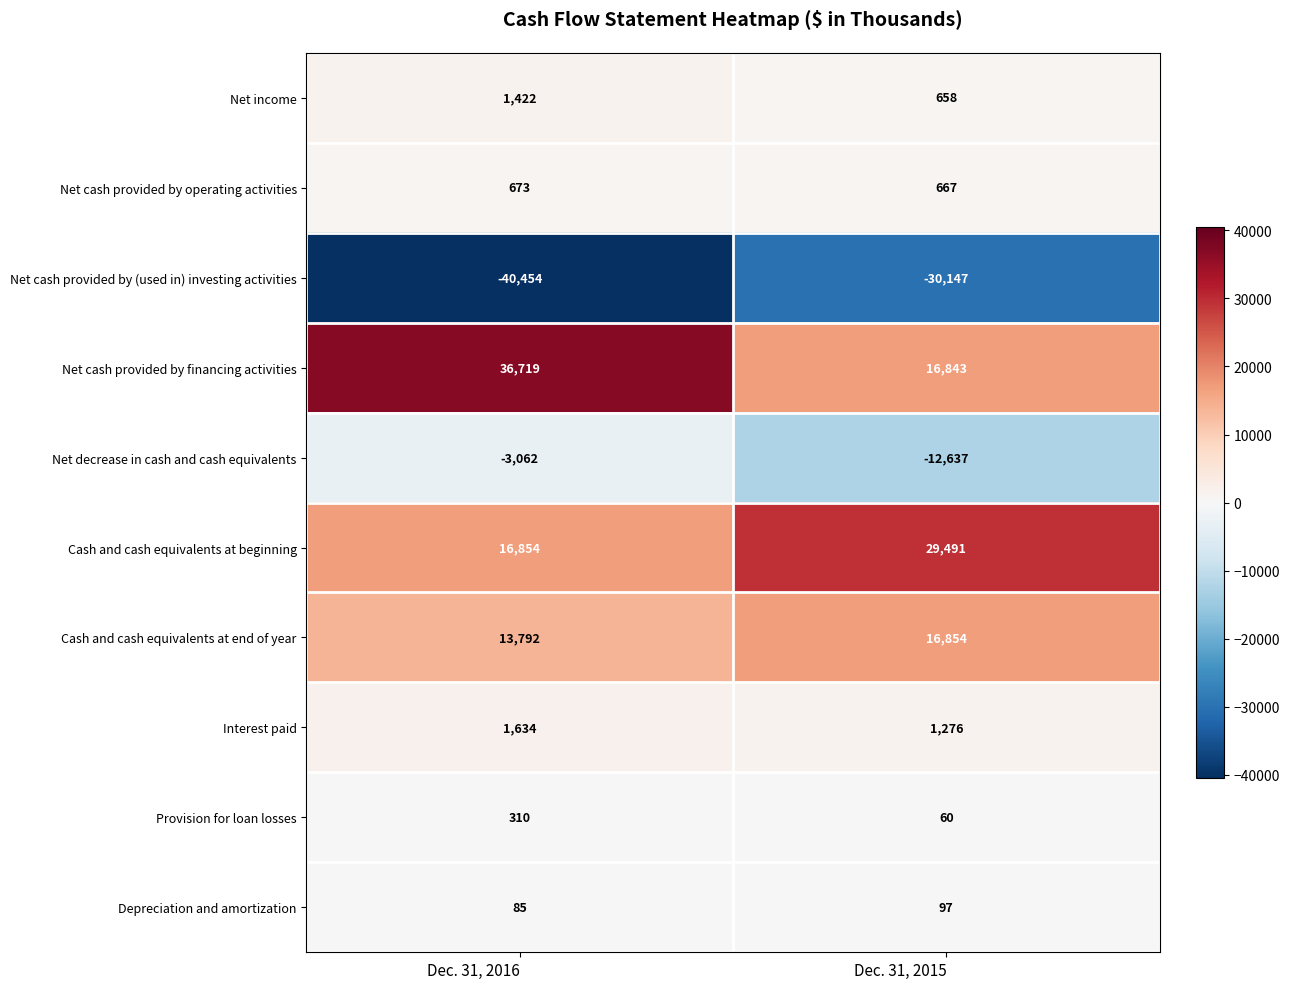

True or false: Net cash provided by financing activities has a value of 36719 at Dec. 31, 2016.

True